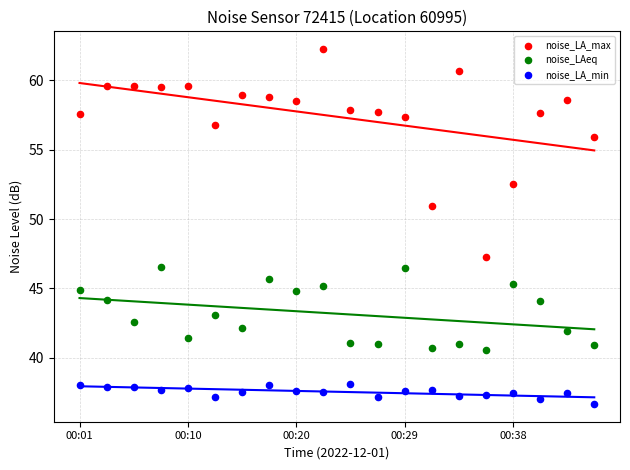

Which series contains the highest Y value?

noise_LA_max